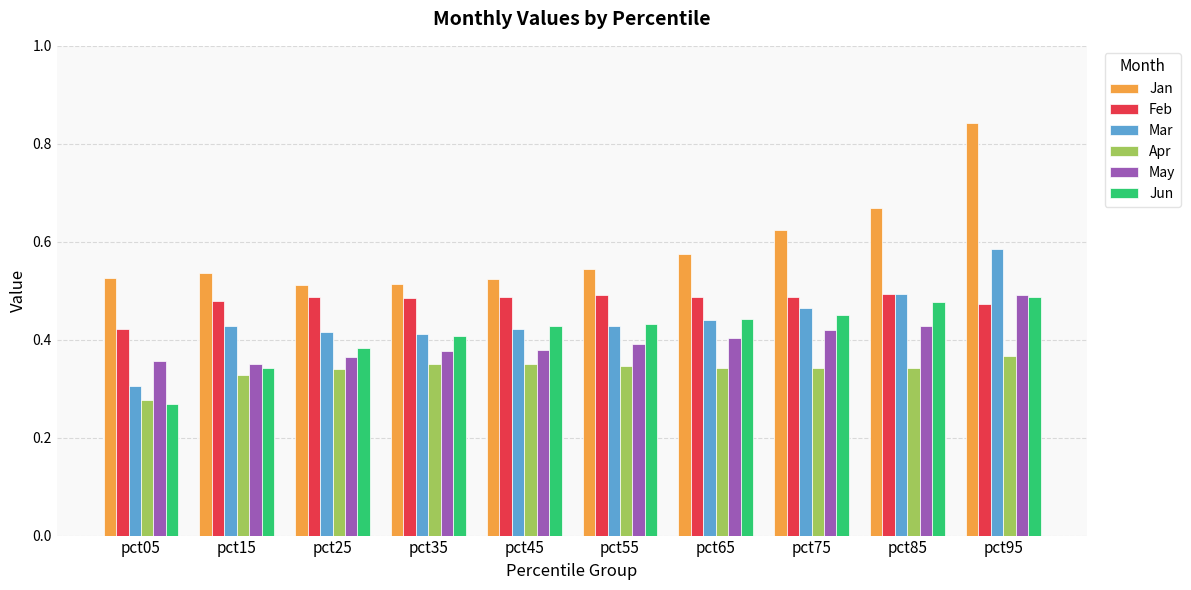

How many bars are there in each group?

6